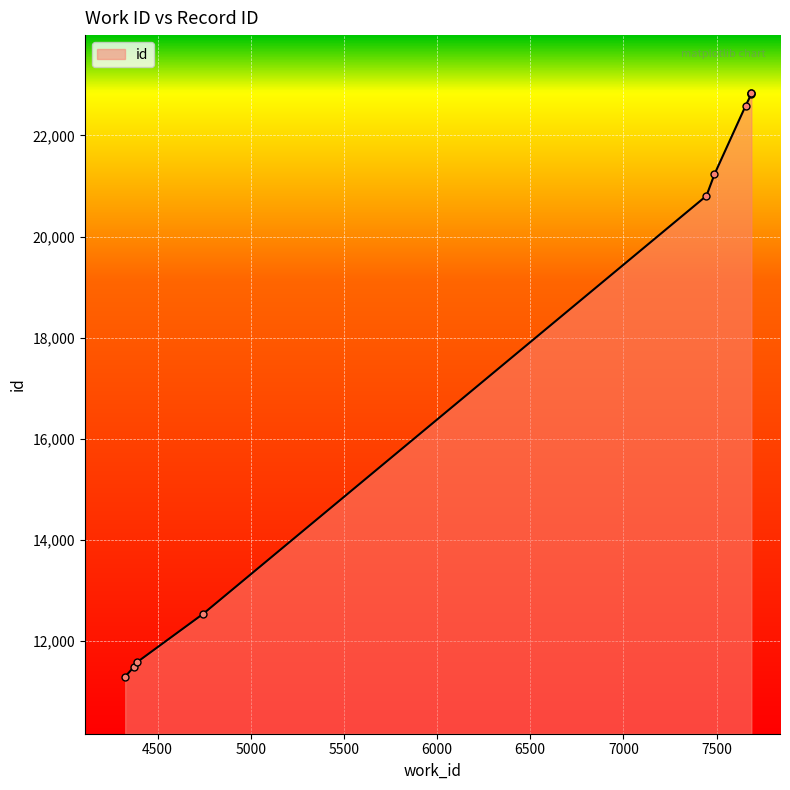

List the labels in order of value, largest first.

7687, 7687, 7687, 7656, 7489, 7446, 4745, 4388, 4374, 4326